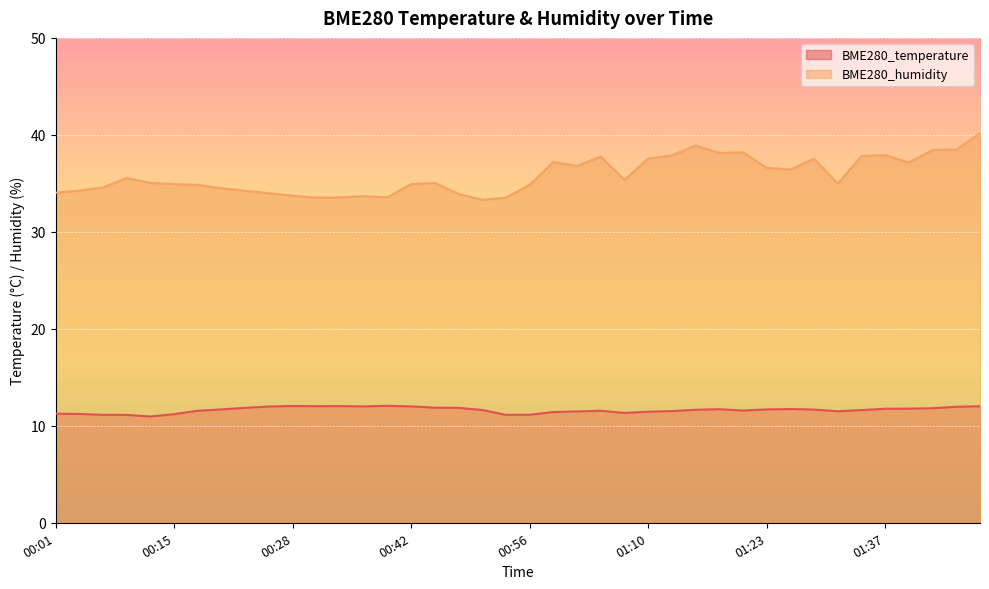

Which series has the widest spread of values?

BME280_humidity